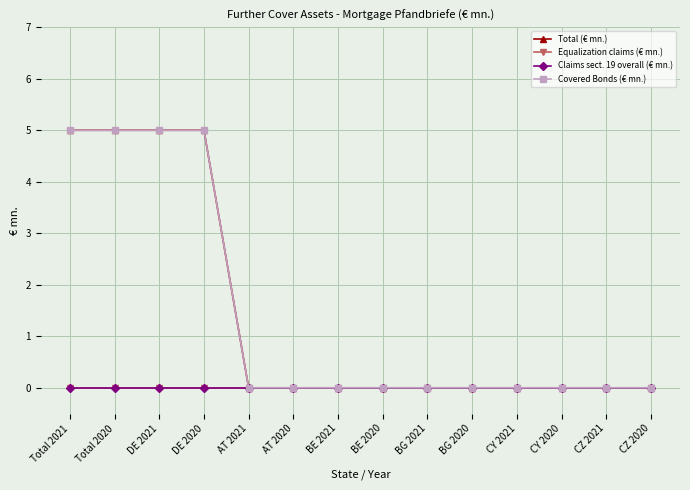

True or false: Total (€ mn.) and Claims sect. 19 overall (€ mn.) cross at least once.

False